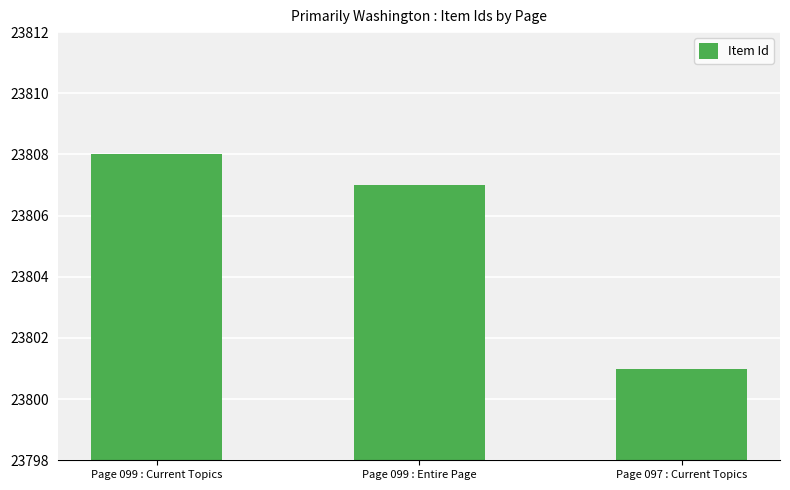

What is the value of the 2nd bar from the left?

23807